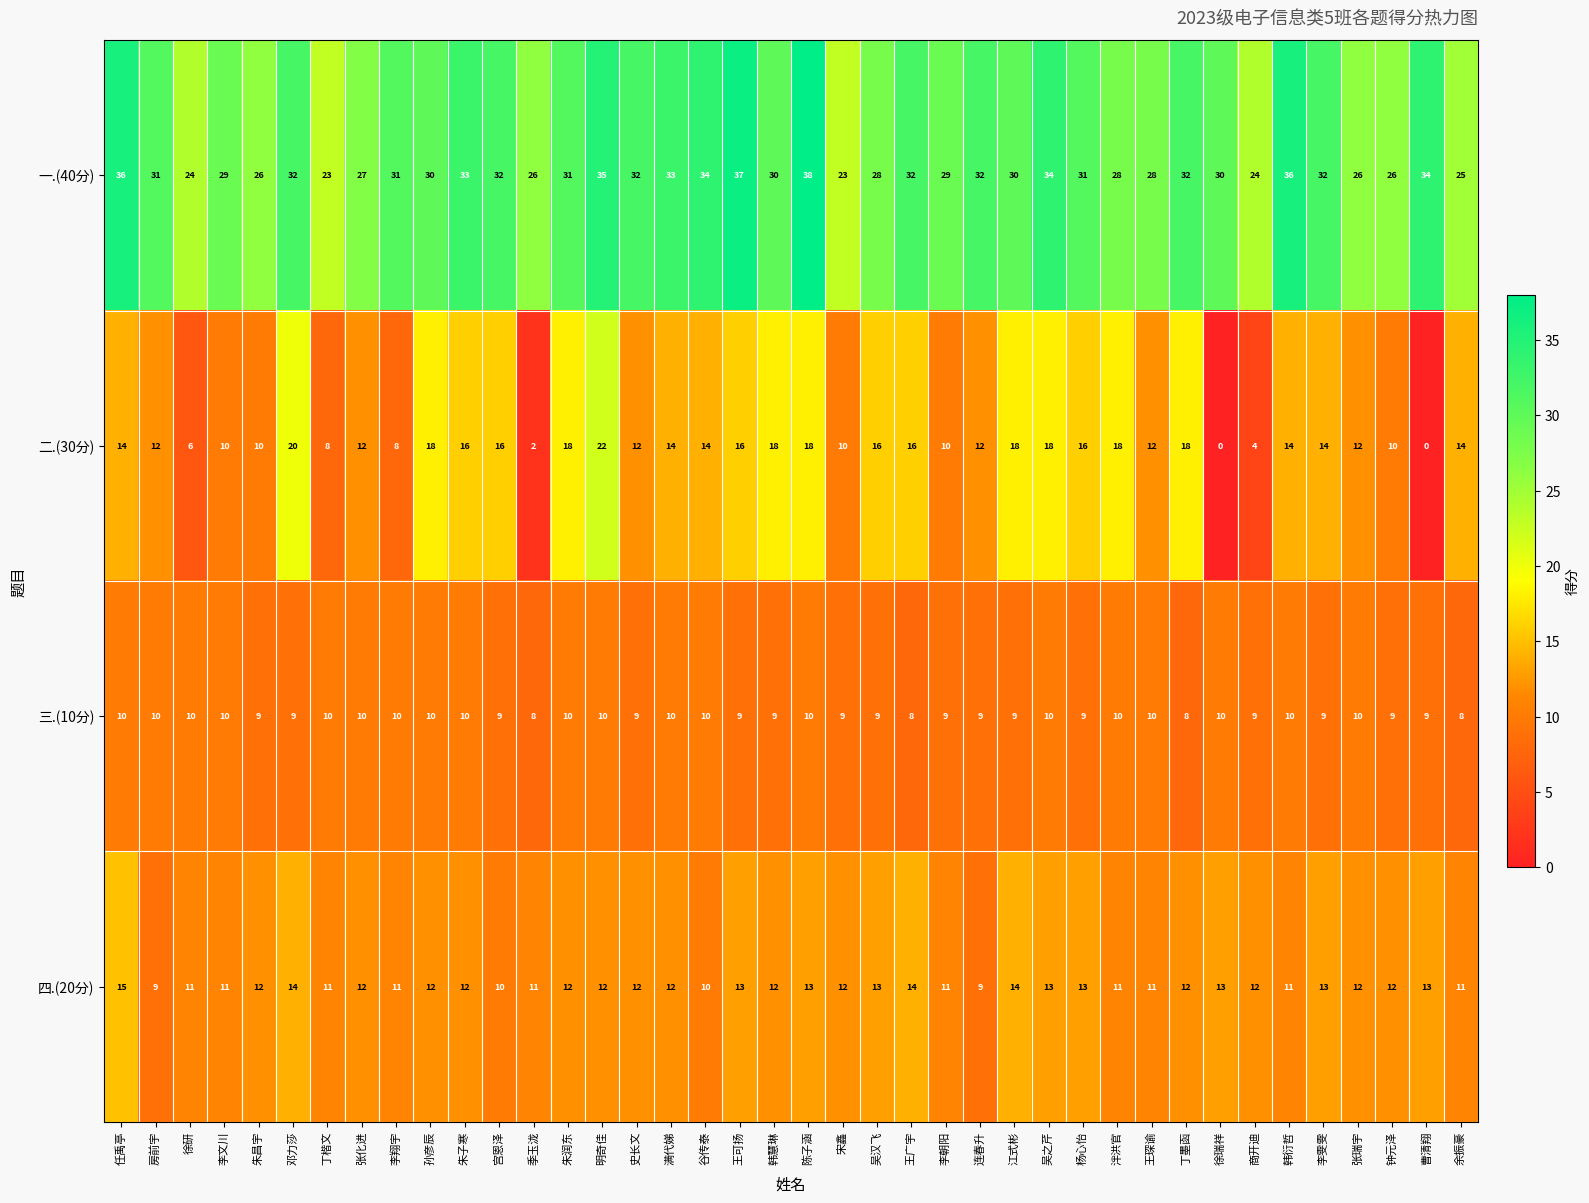

True or false: 四.(20分) has a value of 6 at 钟元泽.

False